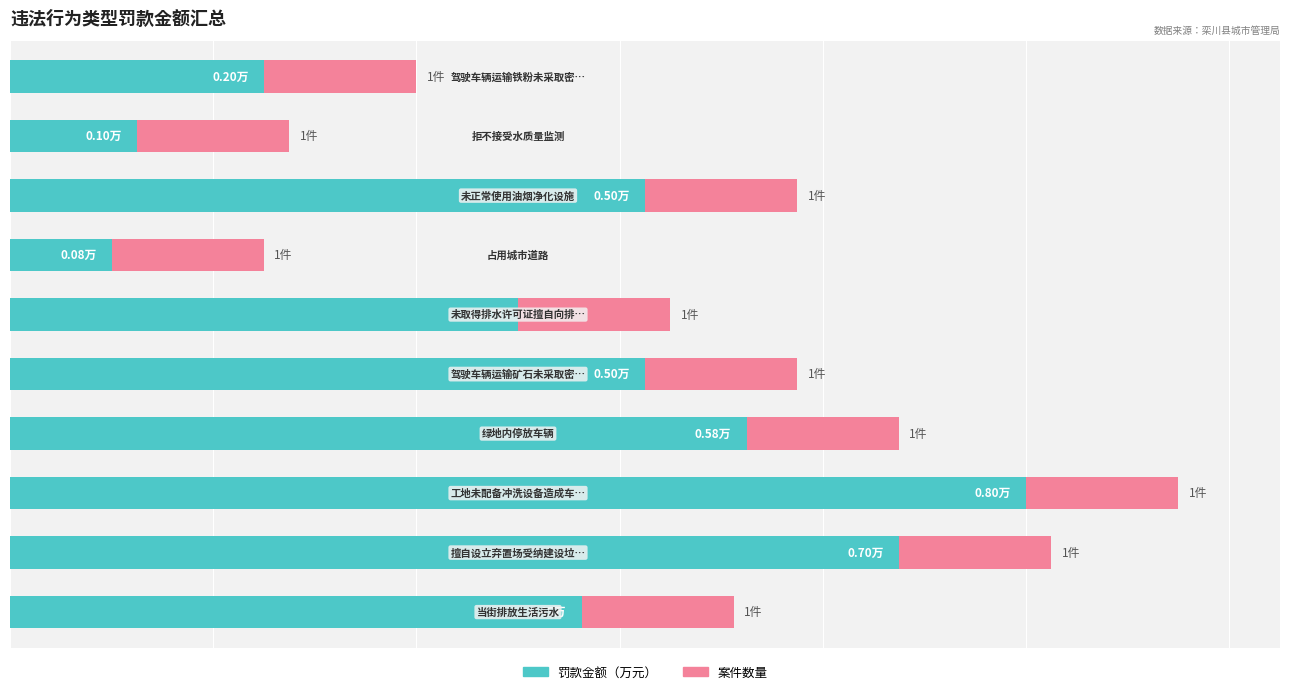

How many data points does each series have?

10